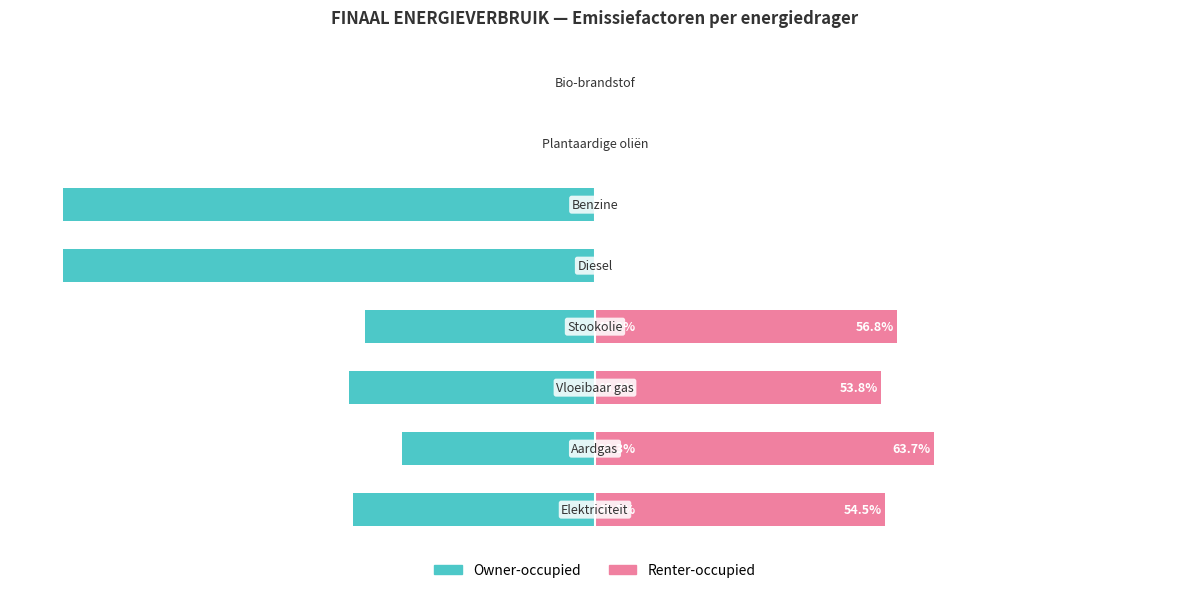

What is the sum of all Renter-occupied values?

228.7